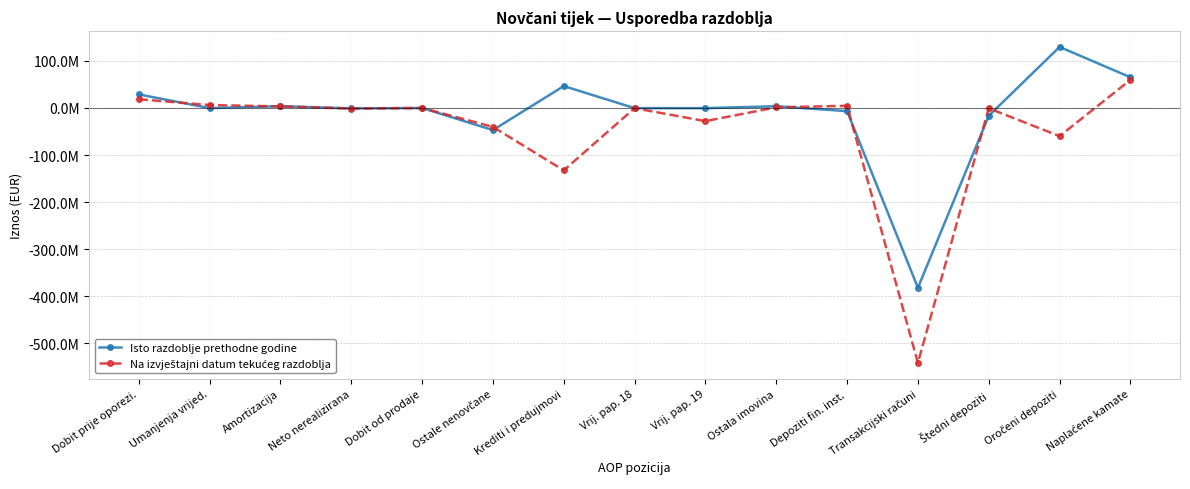

How many values in Isto razdoblje prethodne godine are below zero?

9